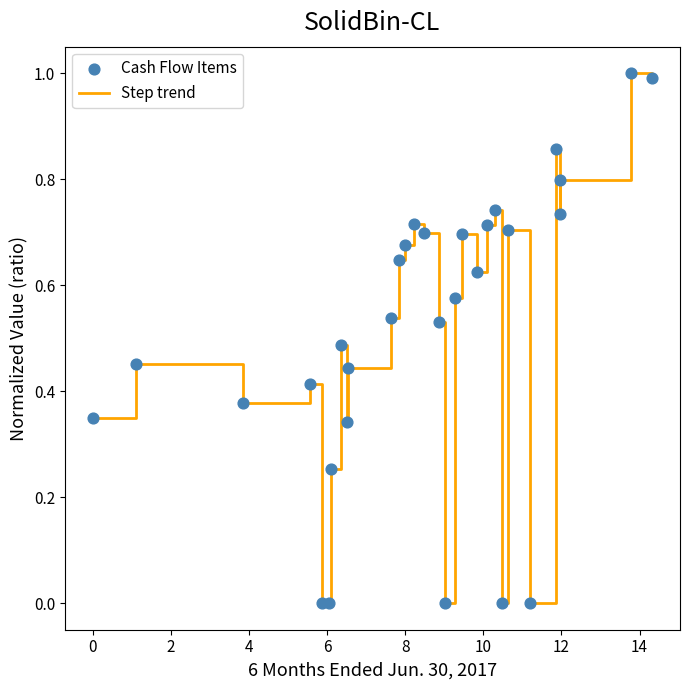

What is the difference between the maximum and minimum values?

1.0